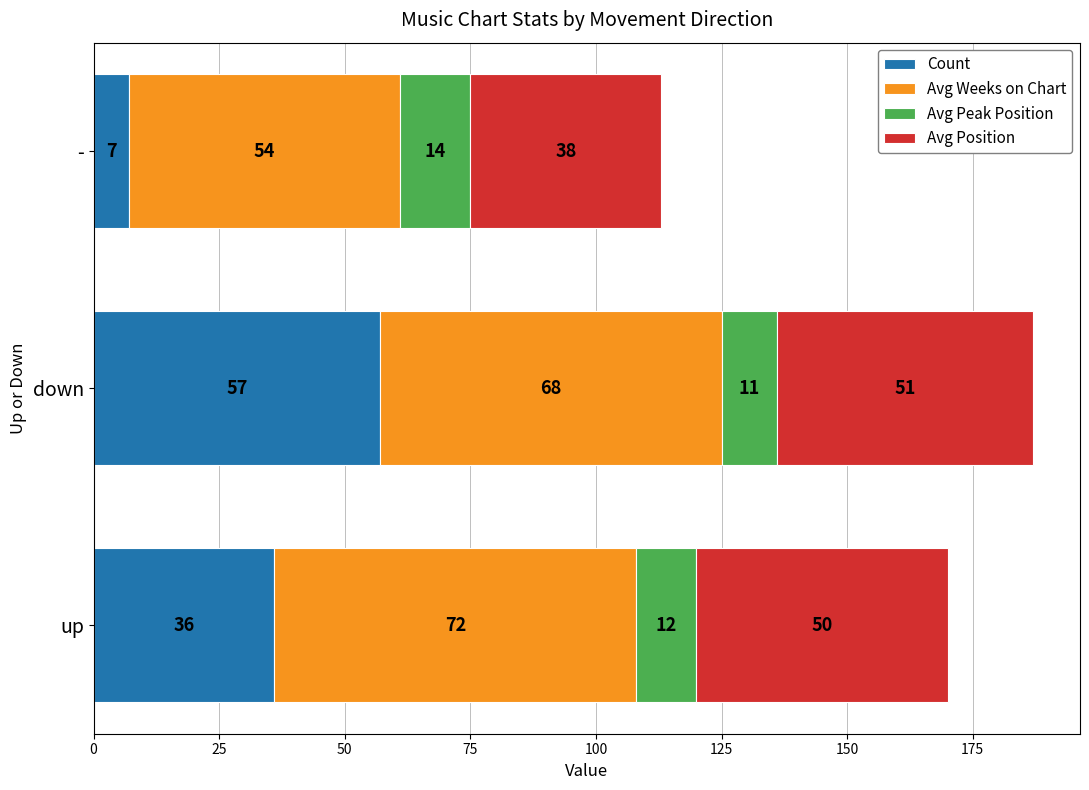

How many values in the Count series are below 36?

1